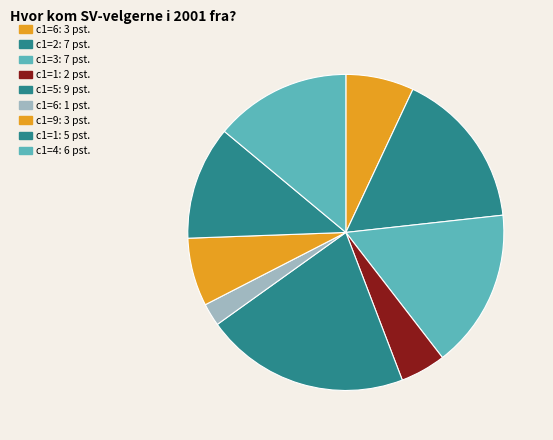

Which slice is the smallest?

1